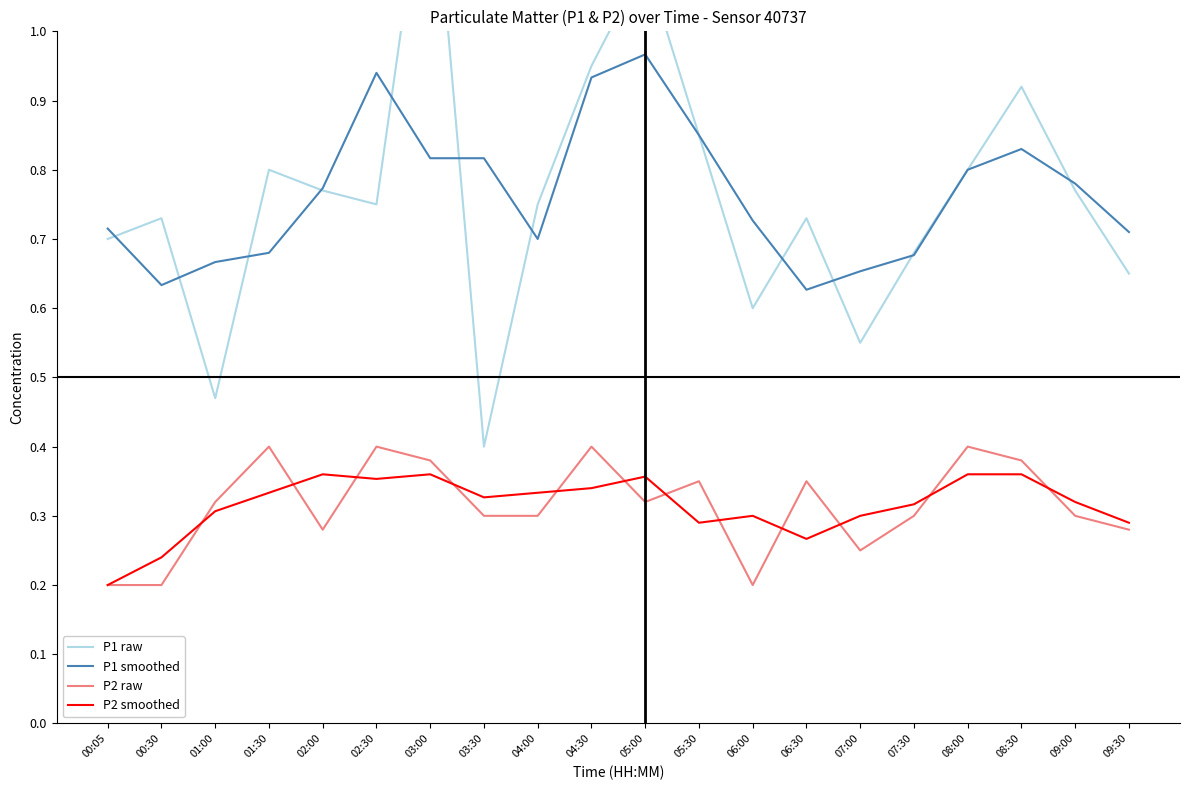

What is the label of the 16th point from the left?

07:30